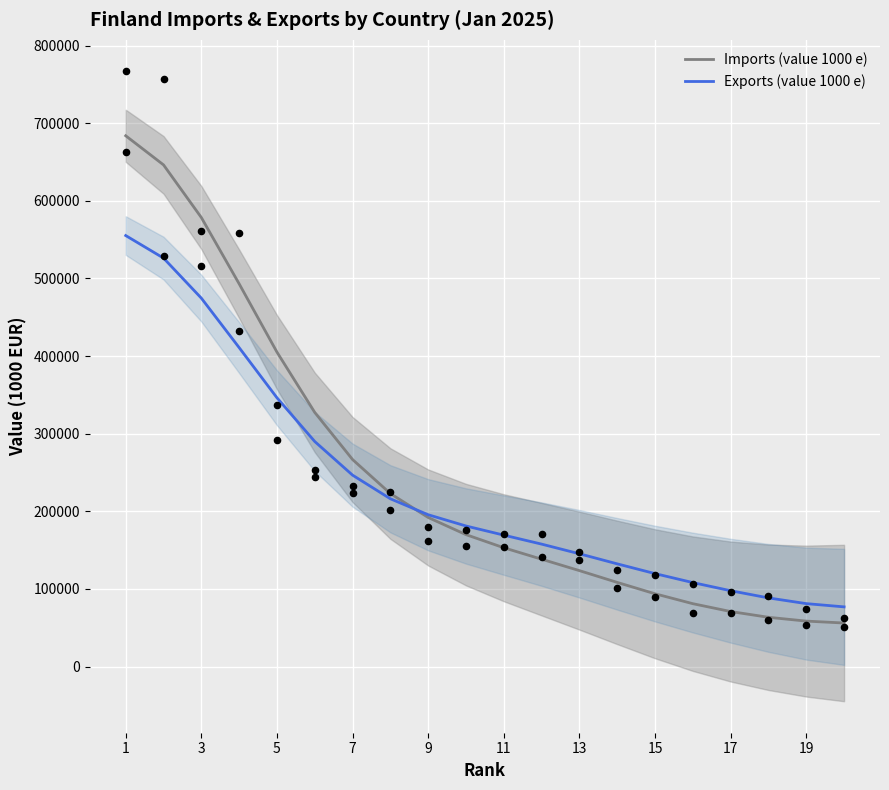

Which series has the widest spread of Y values?

Imports (value 1000 e)